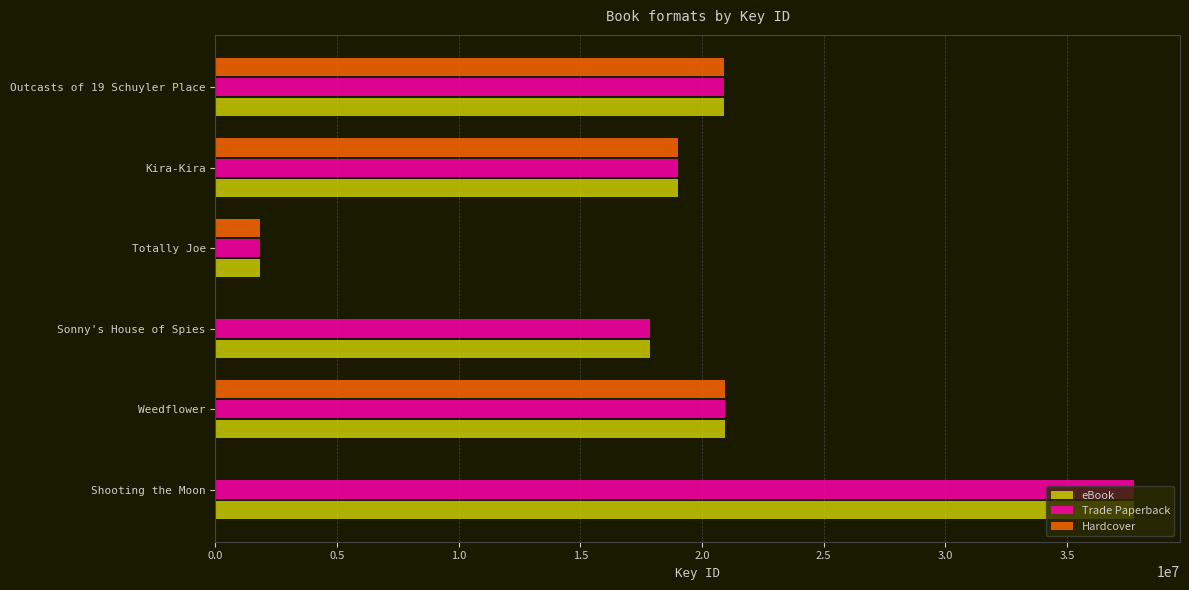

Which category has the highest value in the Trade Paperback series?

Shooting the Moon